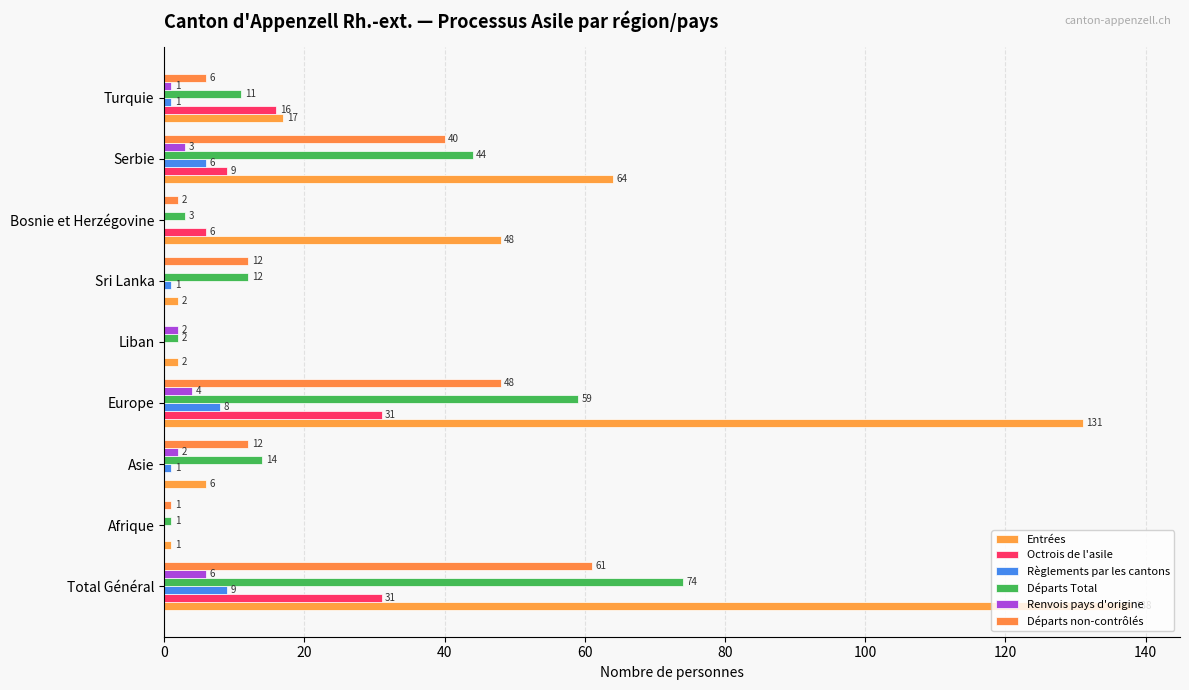

How many data points does each series have?

9